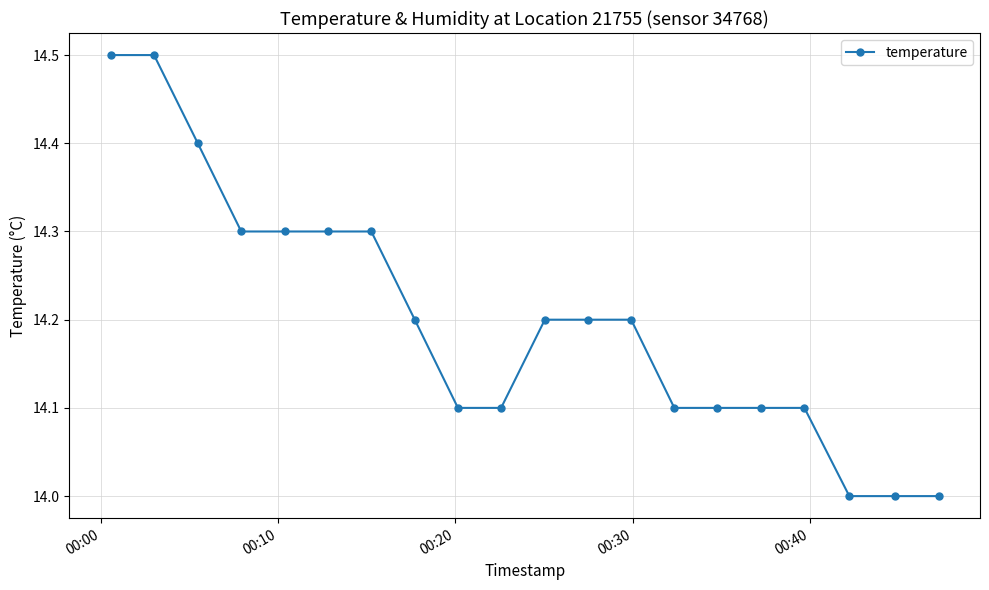

Is this an area chart (filled region under the line)?

No